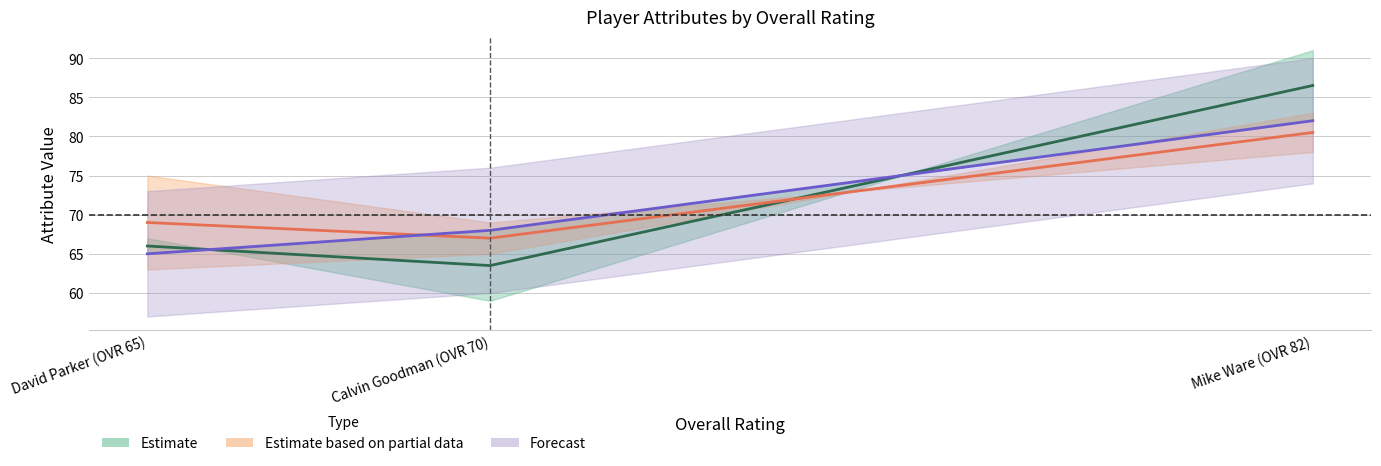

Rank the series at Calvin Goodman (OVR 70) from lowest to highest value.

Estimate, Estimate based on partial data, Forecast